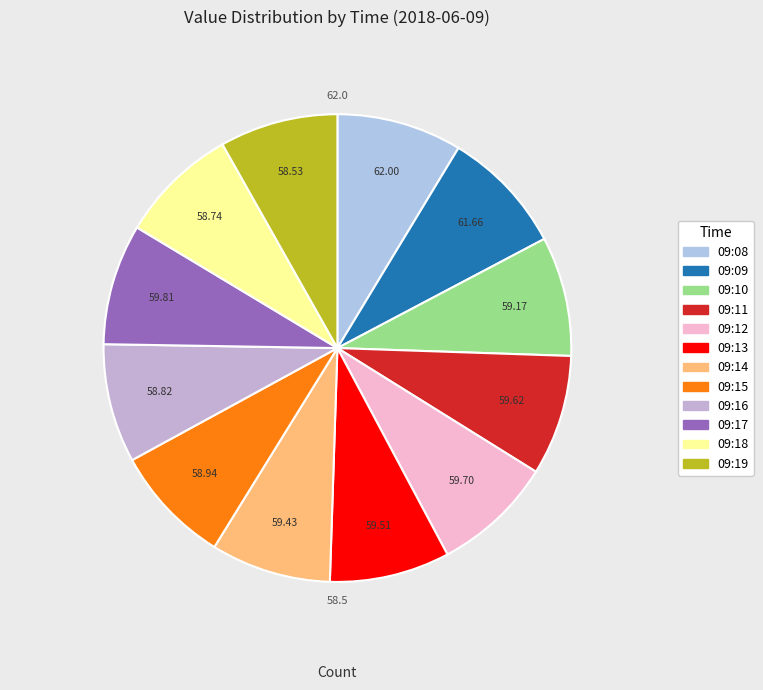

What is the ratio of the value at 09:15 to the value at 09:19?

1.0